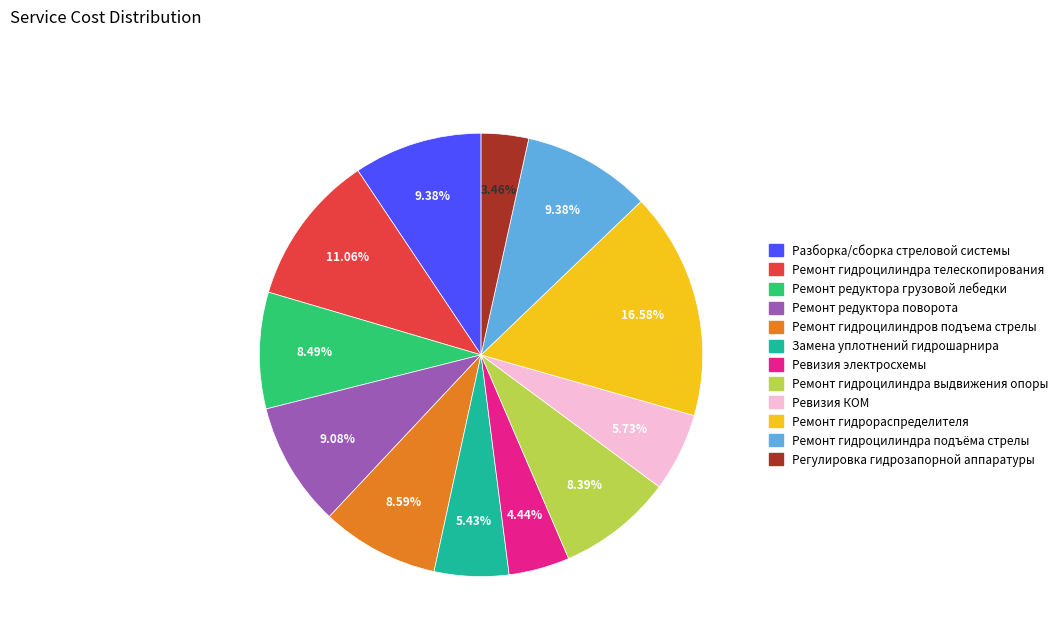

Which slice is the smallest?

Регулировка гидрозапорной аппаратуры